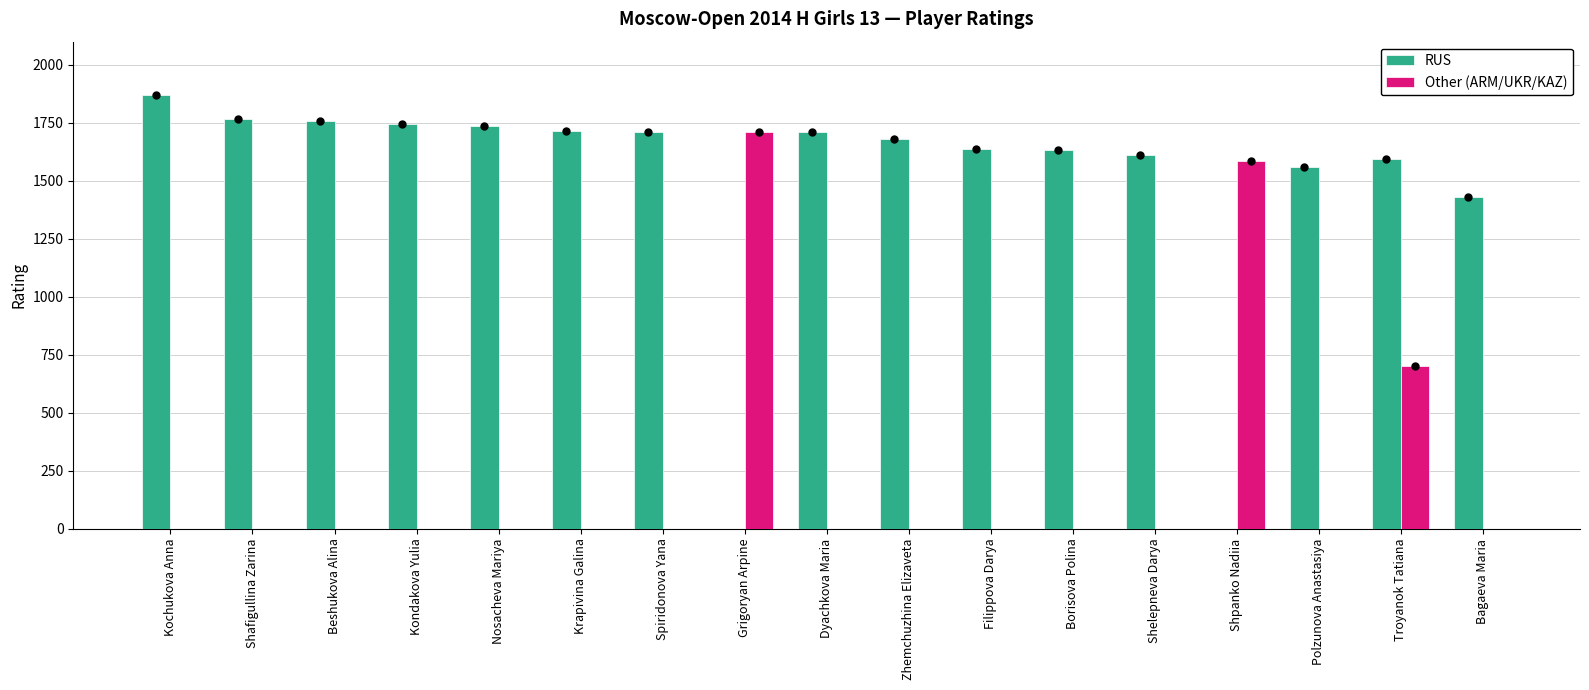

How many data points in RUS are above 1680?

8